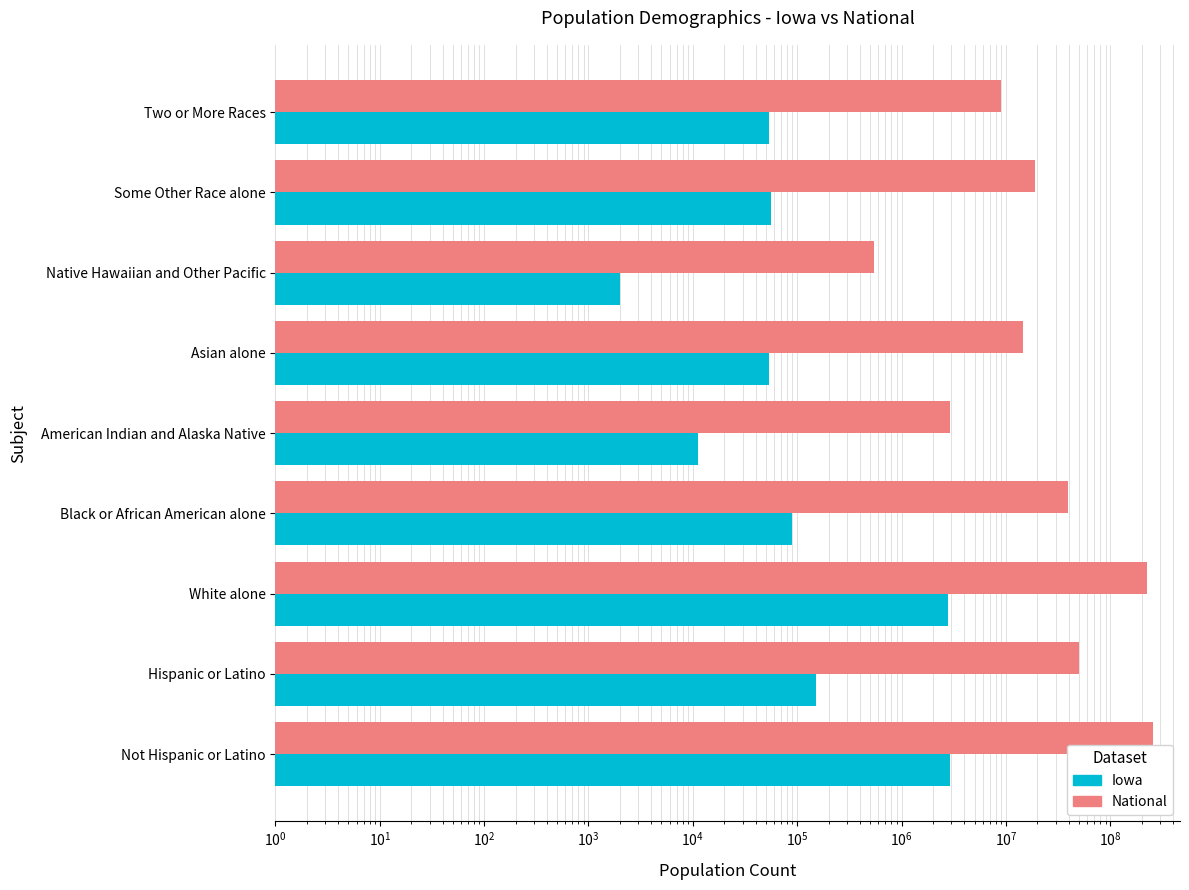

What is the total value across all series at Two or More Races?

9062406